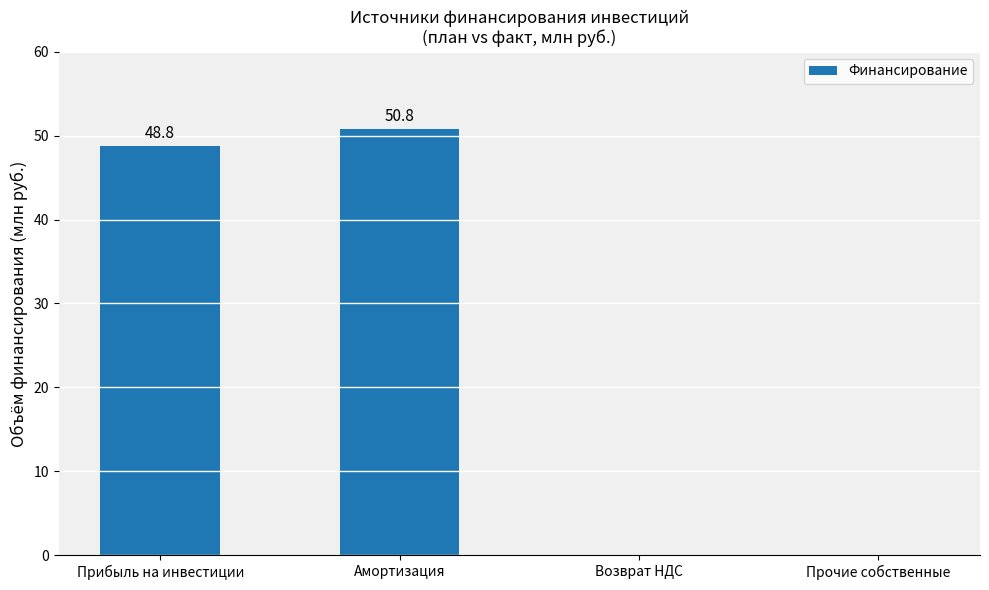

Does the chart contain stacked bars?

No